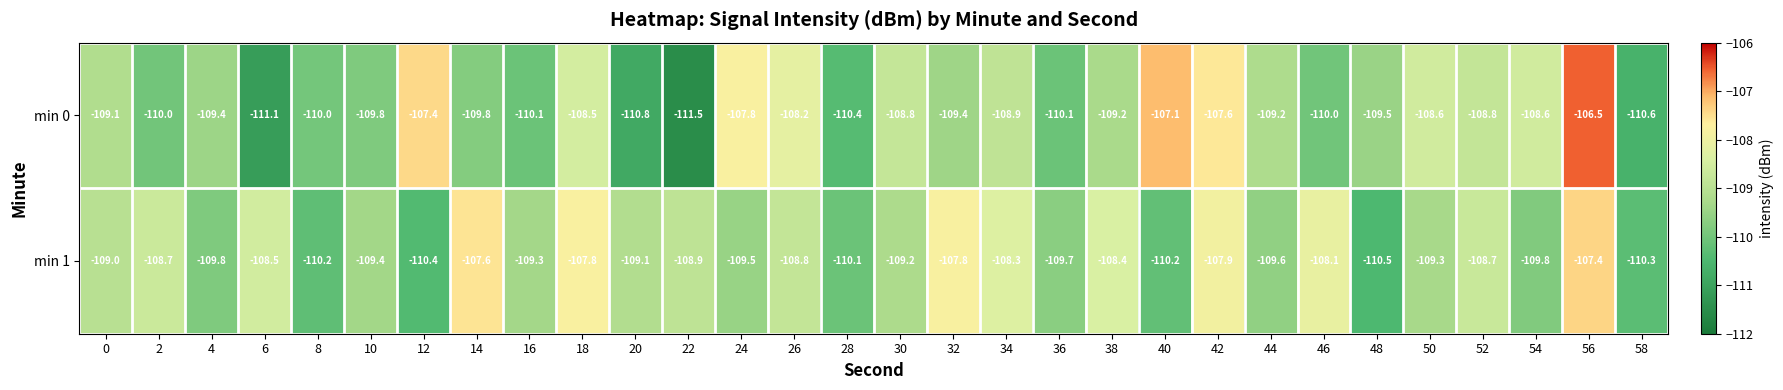

Which category has the lowest value in the min 1 series?

48